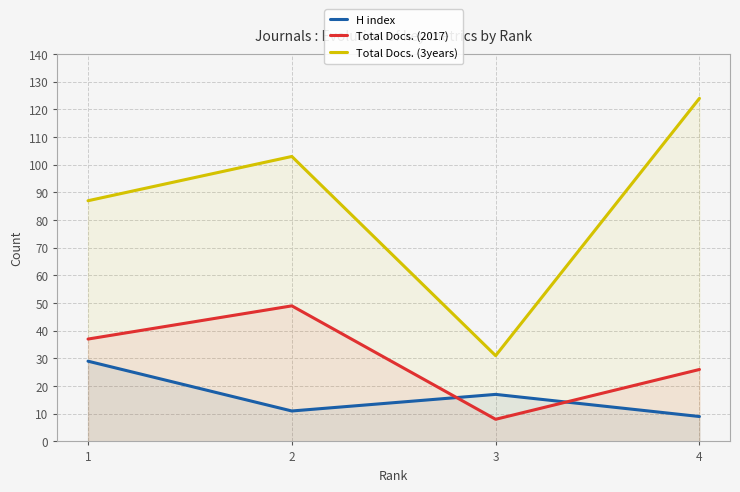

Where is the first local maximum for Total Docs. (2017)?

2